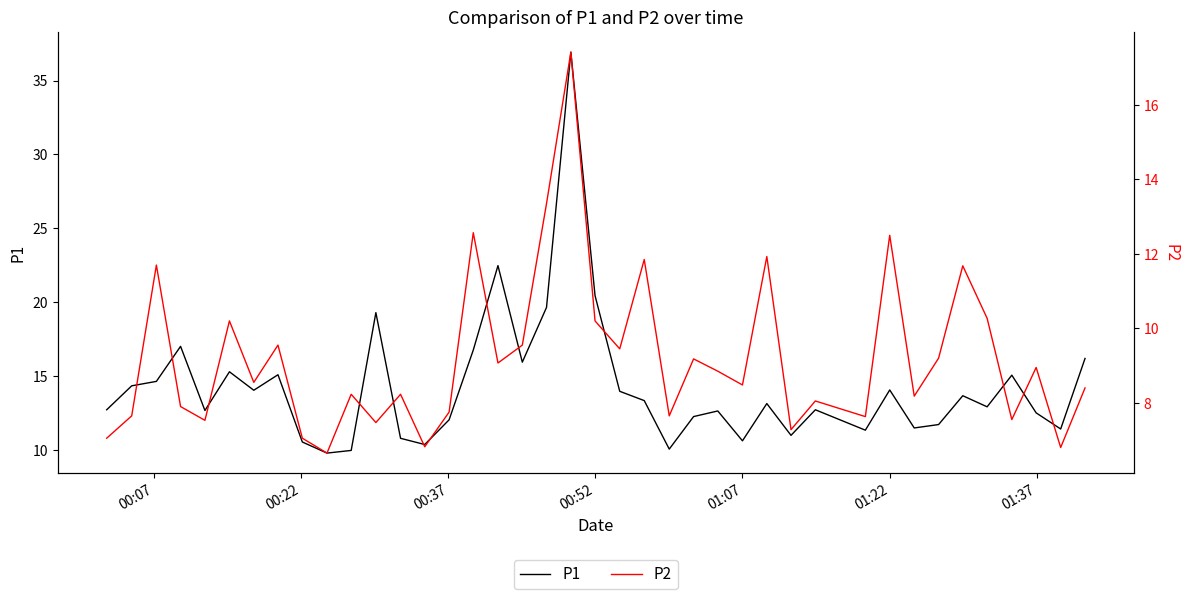

List the series in order of their peak value, highest first.

P1, P2